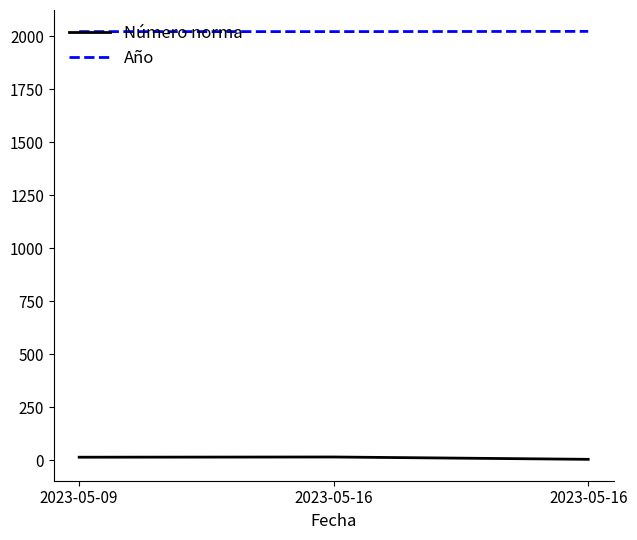

How many lines are shown in the chart?

2